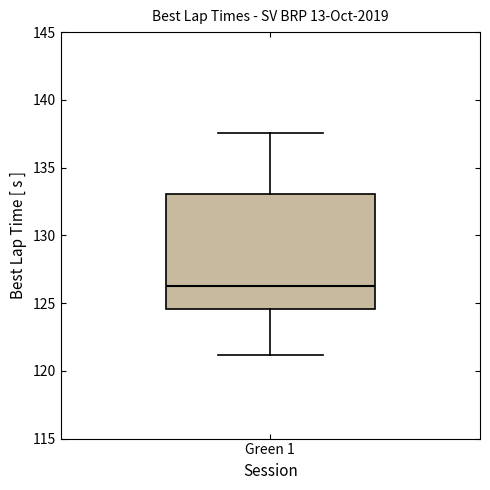

Transcribe this box plot: give where the median line is, the range the box spans, and where the two whiskers end, as read against the y-axis. The values are not printed on the chart, so give them approximately, as read against the axis.

median 126.5, box 124.5 to 133.0, whiskers 121.0 to 137.5